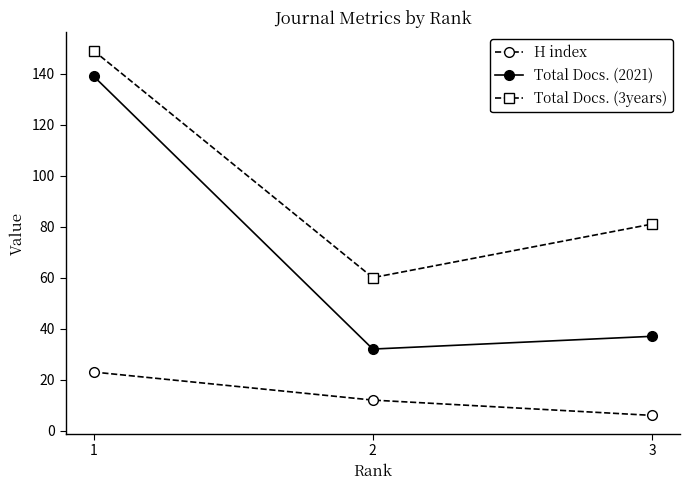

Count the number of categories in the chart.

3